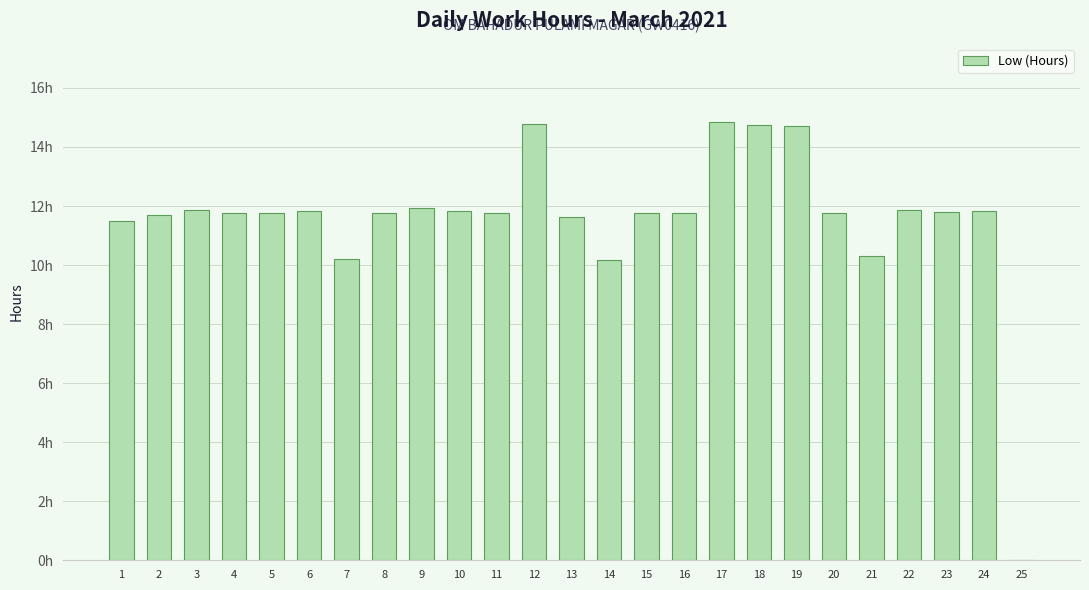

What is the difference between the maximum and minimum values?

14.8